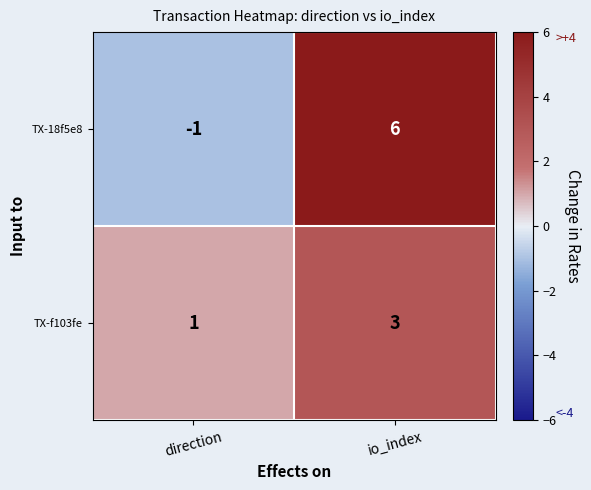

At how many categories does at least one series exceed 0?

2